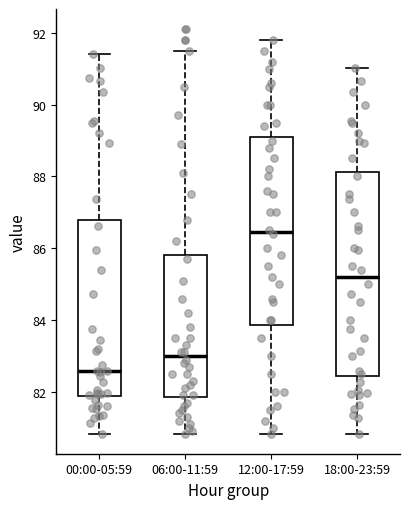

Reading left to right, transcribe this box plot: for each box, give where its median line is, the range the box spans, and where its two whiskers end, as read against the y-axis. The values are not printed on the chart, so give them approximately, as read against the axis.

00:00-05:59: median 82.6, box 81.8 to 86.8, whiskers 80.8 to 91.4
06:00-11:59: median 83.0, box 81.8 to 85.8, whiskers 80.8 to 91.6
12:00-17:59: median 86.4, box 83.8 to 89.2, whiskers 80.8 to 91.8
18:00-23:59: median 85.2, box 82.4 to 88.2, whiskers 80.8 to 91.0